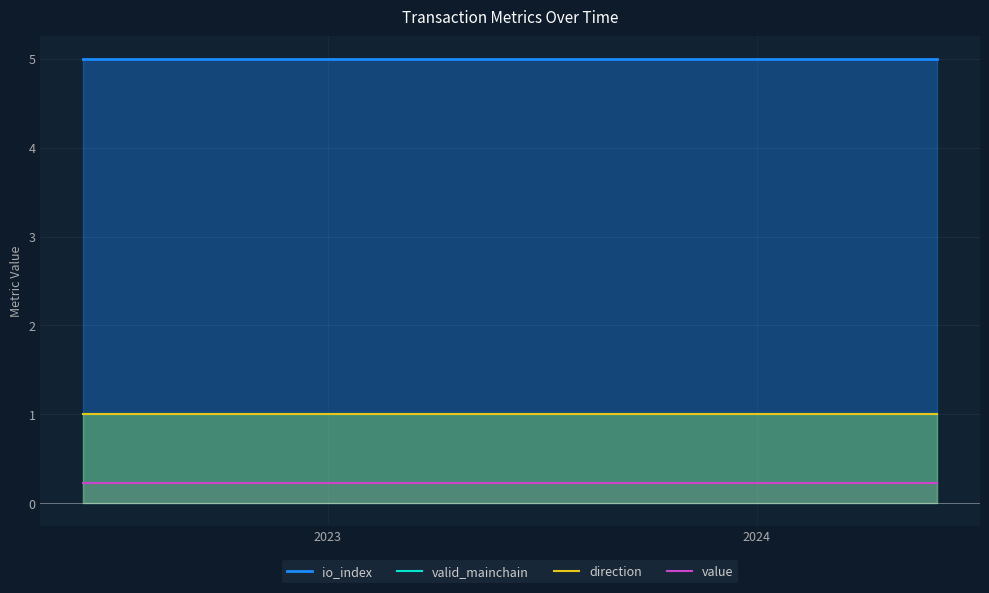

True or false: io_index and direction cross at least once.

False